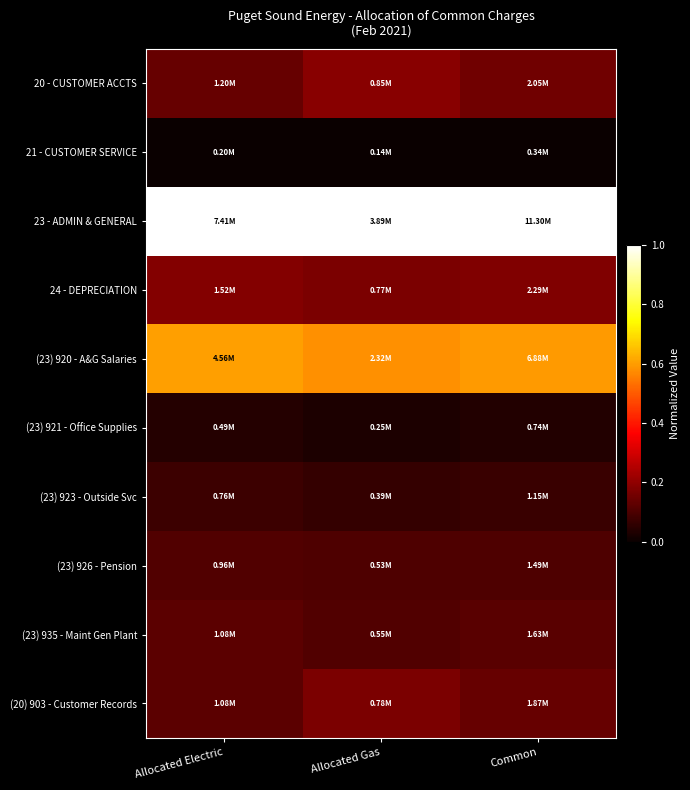

Rank the series at Allocated Gas from lowest to highest value.

21 - CUSTOMER SERVICE, (23) 921 - Office Supplies, (23) 923 - Outside Svc, (23) 926 - Pension, (23) 935 - Maint Gen Plant, 24 - DEPRECIATION, (20) 903 - Customer Records, 20 - CUSTOMER ACCTS, (23) 920 - A&G Salaries, 23 - ADMIN & GENERAL